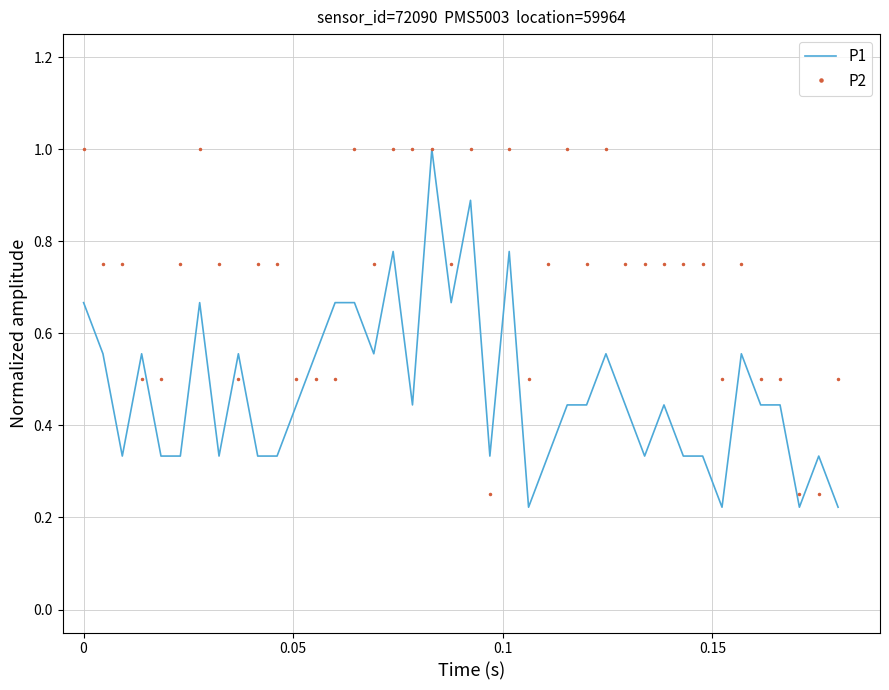

List the series in order of their overall mean, lowest first.

P1, P2